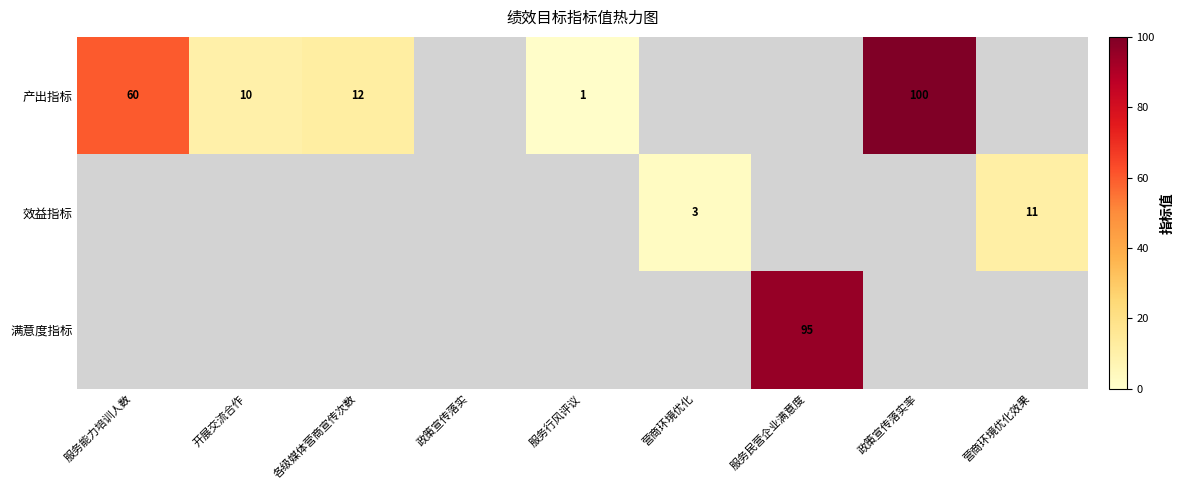

Which series has the largest total across all categories?

产出指标